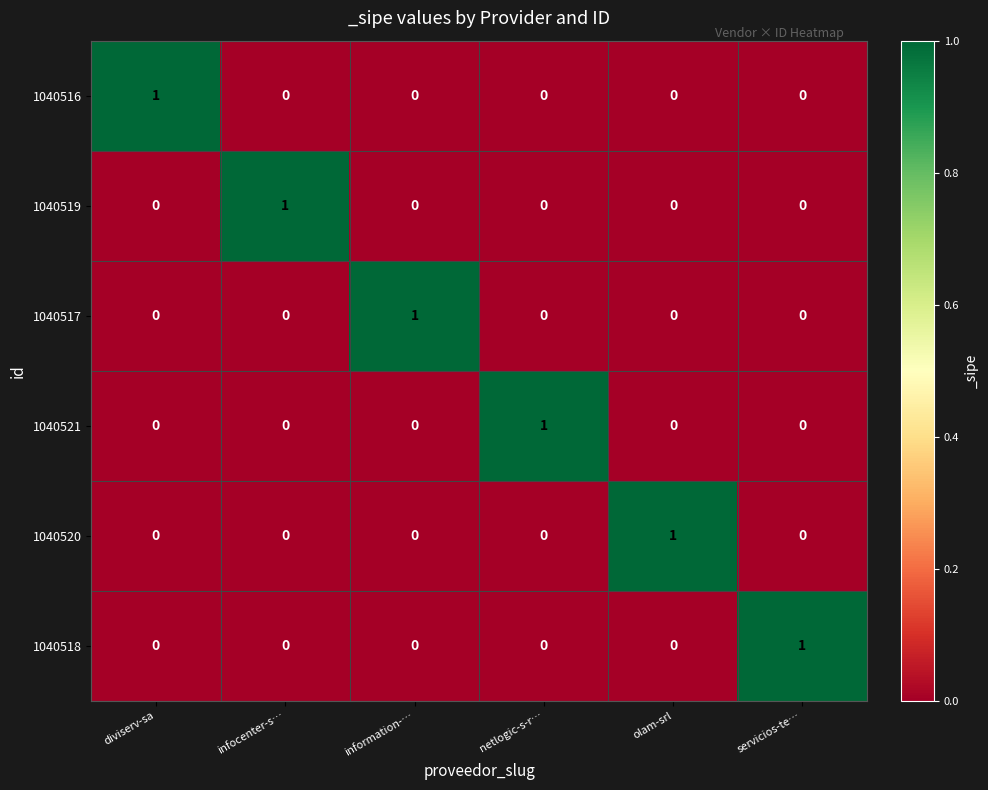

At how many categories does at least one series exceed 0?

6